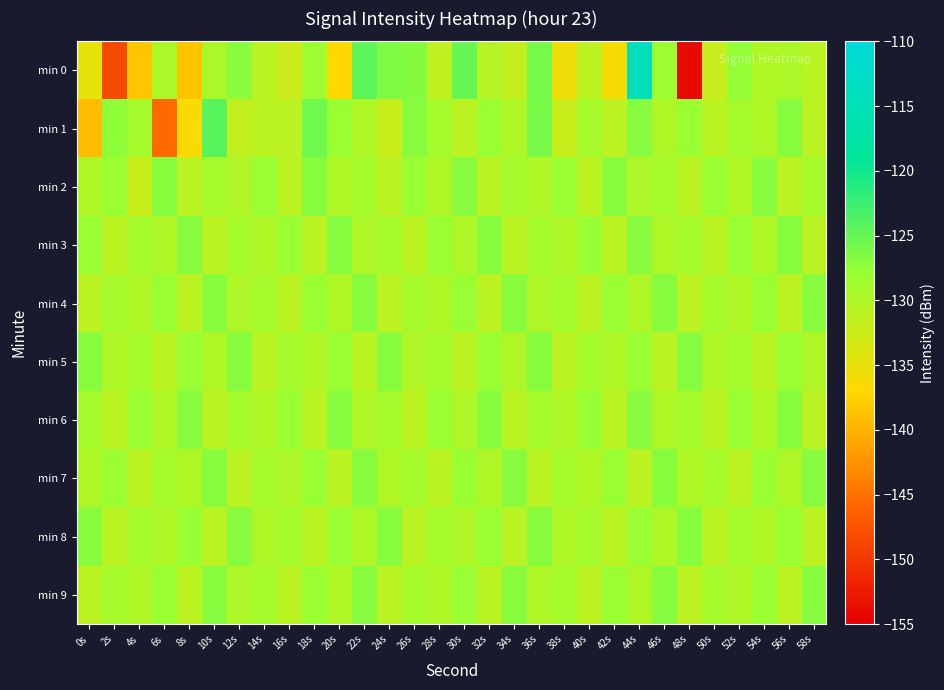

Between 4s and 50s, which is larger?

50s